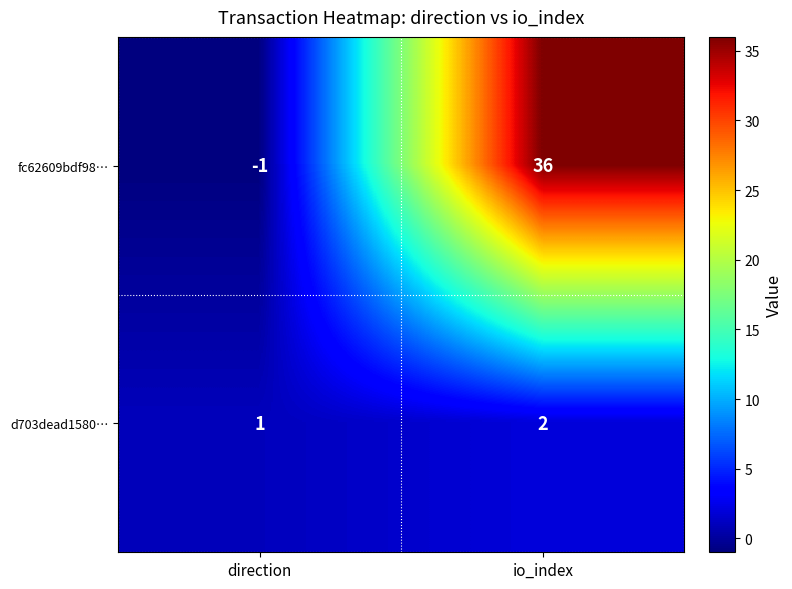

At which category is the sum across all series the highest?

io_index